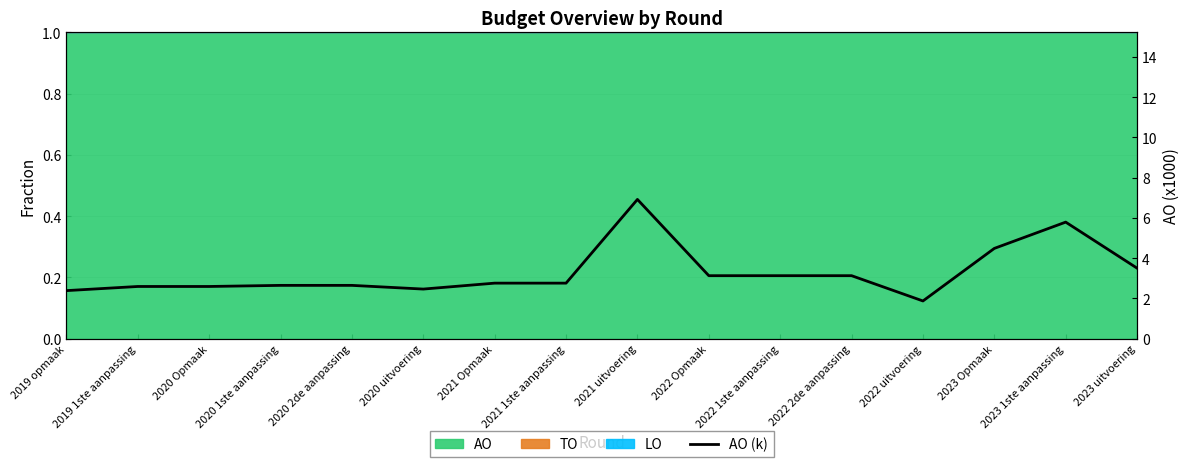

Between 2020 Opmaak and 2021 Opmaak, which is larger?

2021 Opmaak